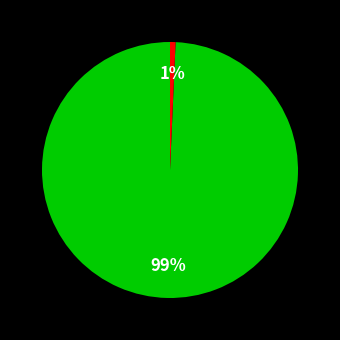

Is there any slice that represents more than half of the pie?

Yes